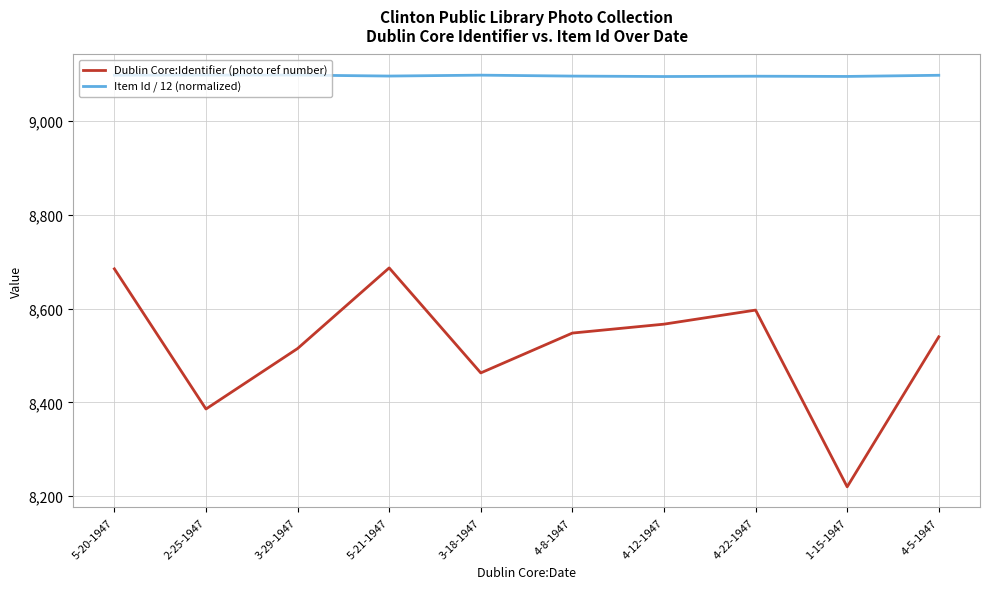

Is this an area chart (filled region under the line)?

No